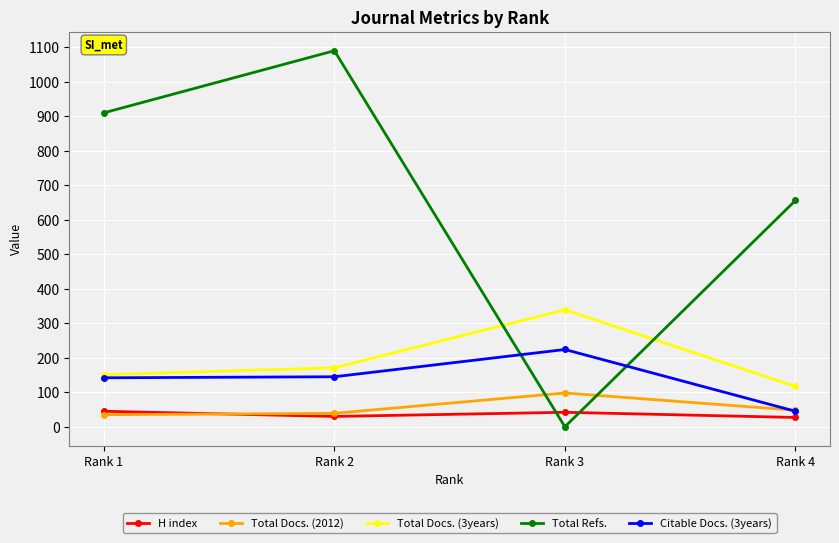

In Total Docs. (3years), how many points are higher than both neighbors (excluding endpoints)?

1